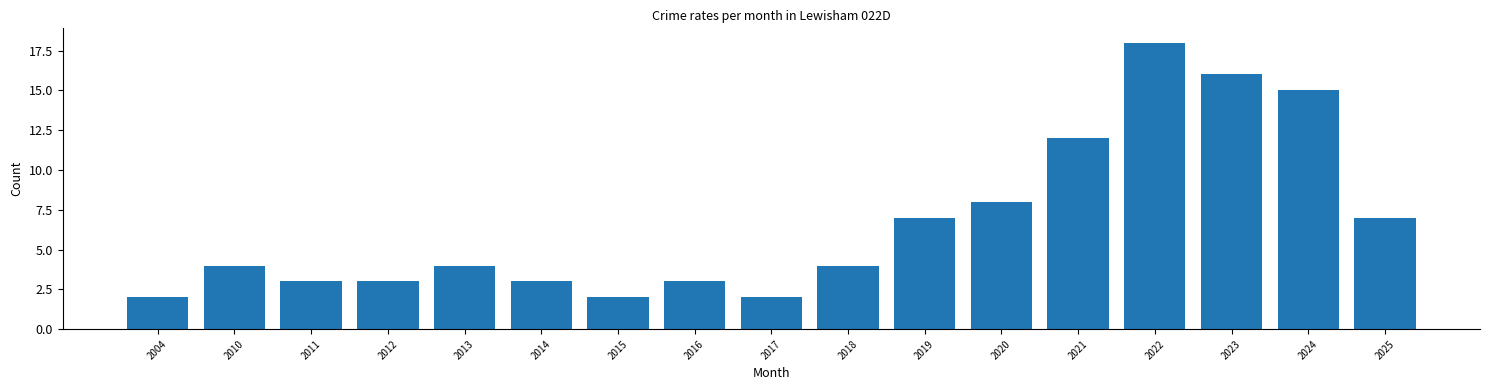

What is the smallest value displayed?

2